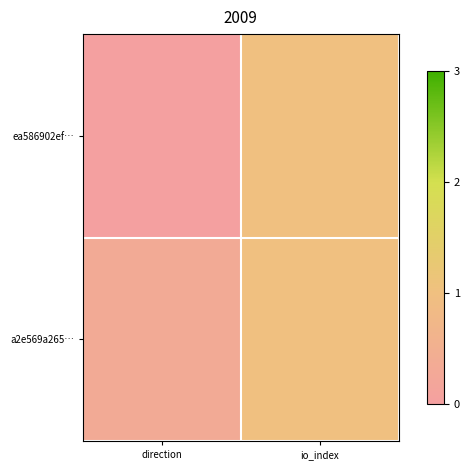

What is the difference between the highest and lowest values at direction?

0.3